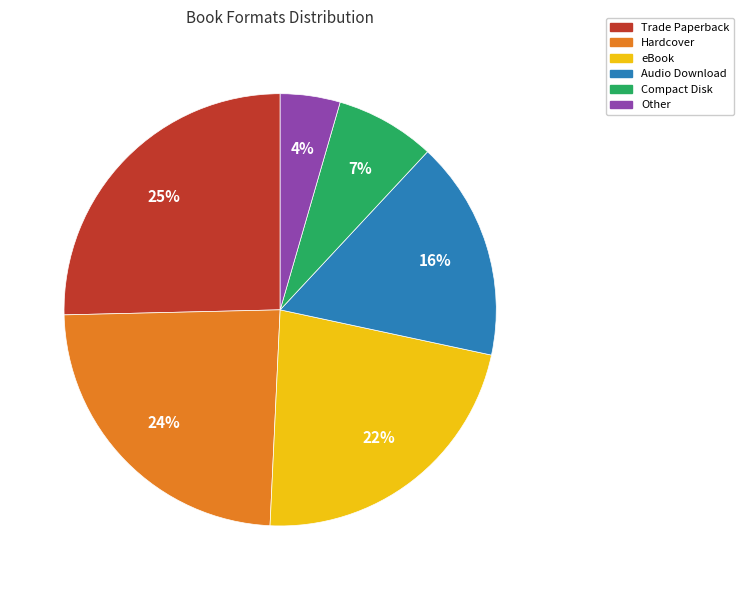

To the nearest percent, what portion does Compact Disk represent?

7%